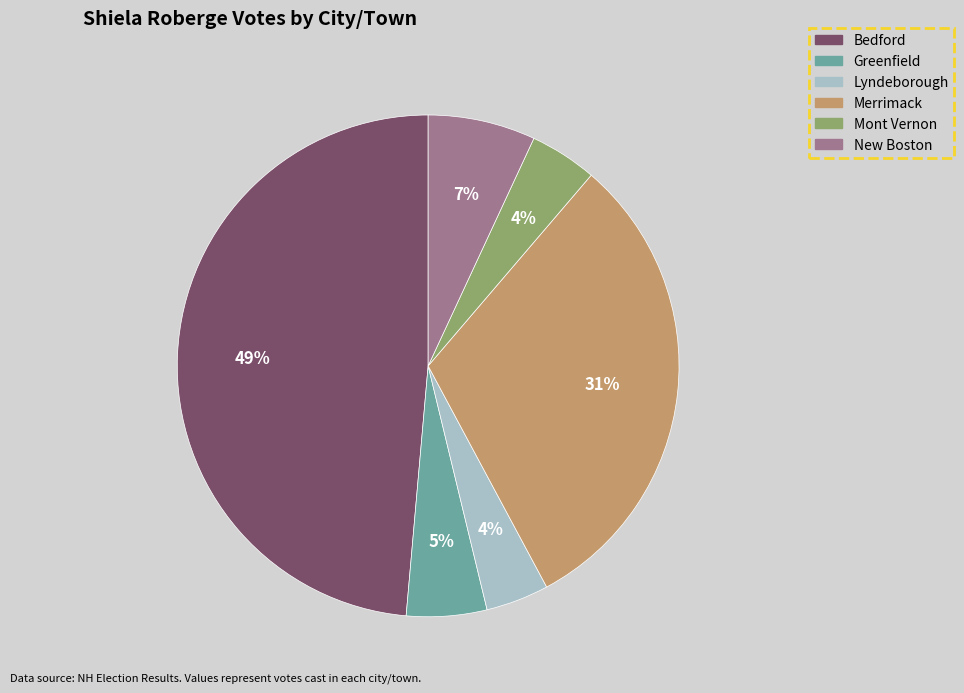

Is it true that Greenfield is 1% of the pie?

False